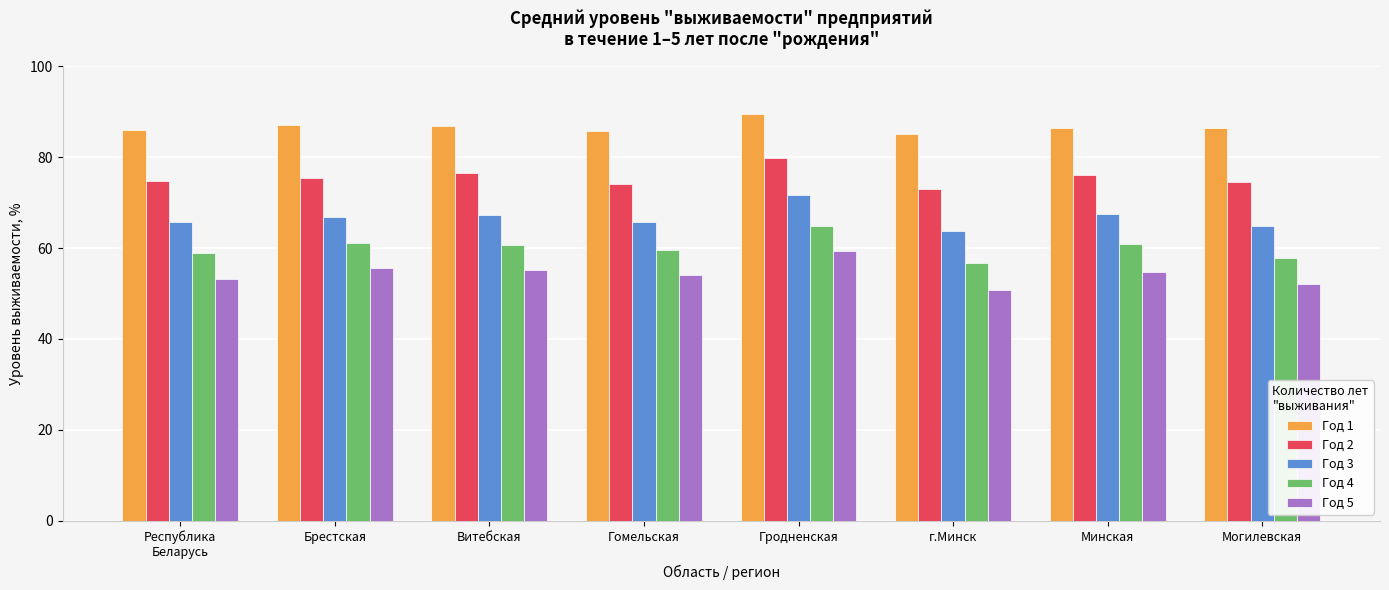

At Гродненская, list the series in order from largest to smallest.

Год 1, Год 2, Год 3, Год 4, Год 5